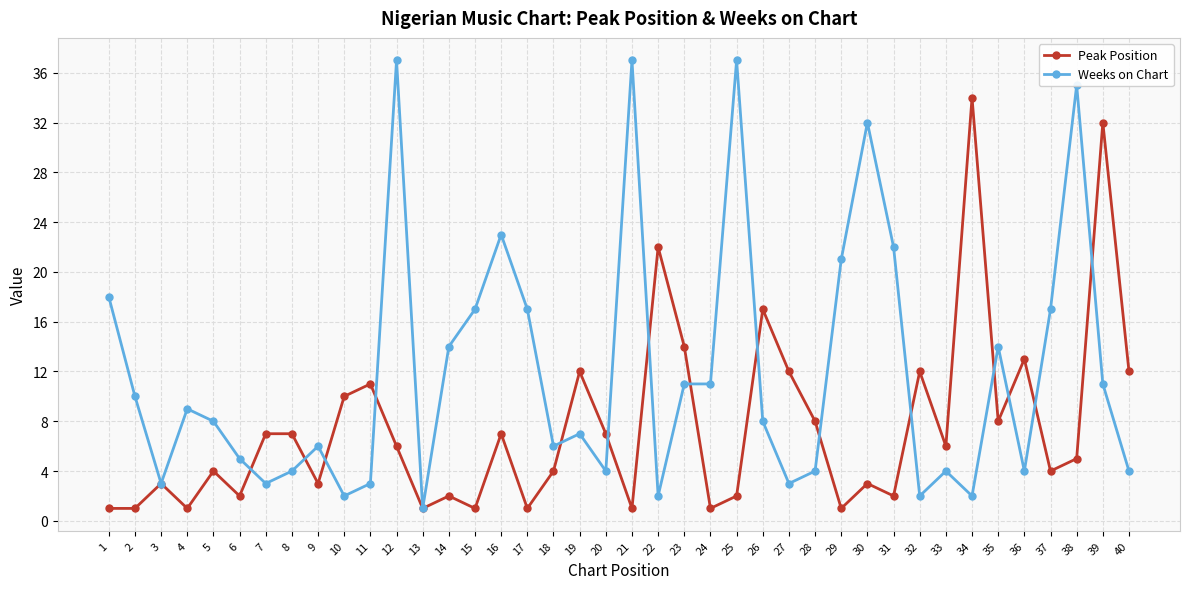

What is the highest value of the Weeks on Chart series?

37